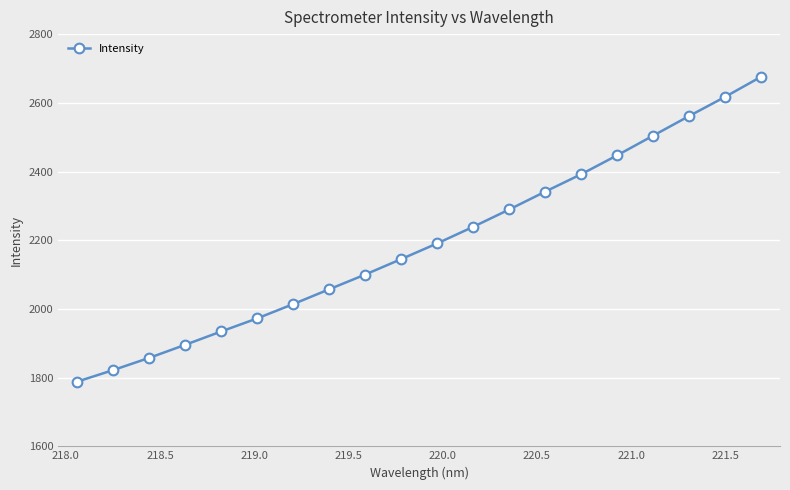

How many lines are shown in the chart?

1